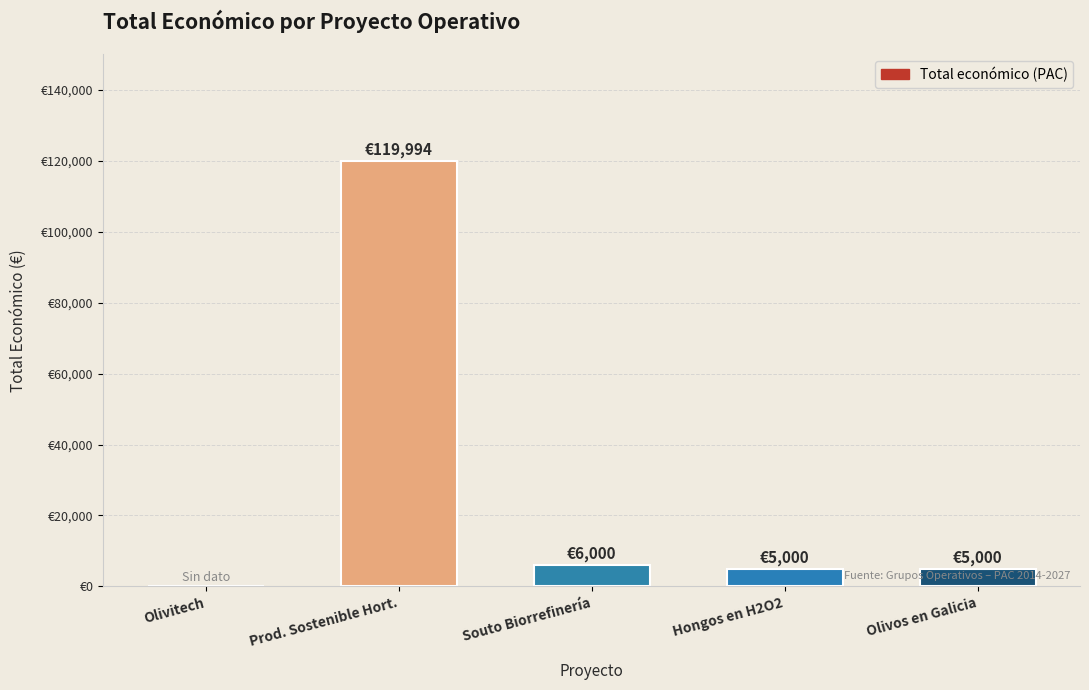

Reading right to left, transcribe all the data shown in this chart.

5000	5000	6000	119994	0